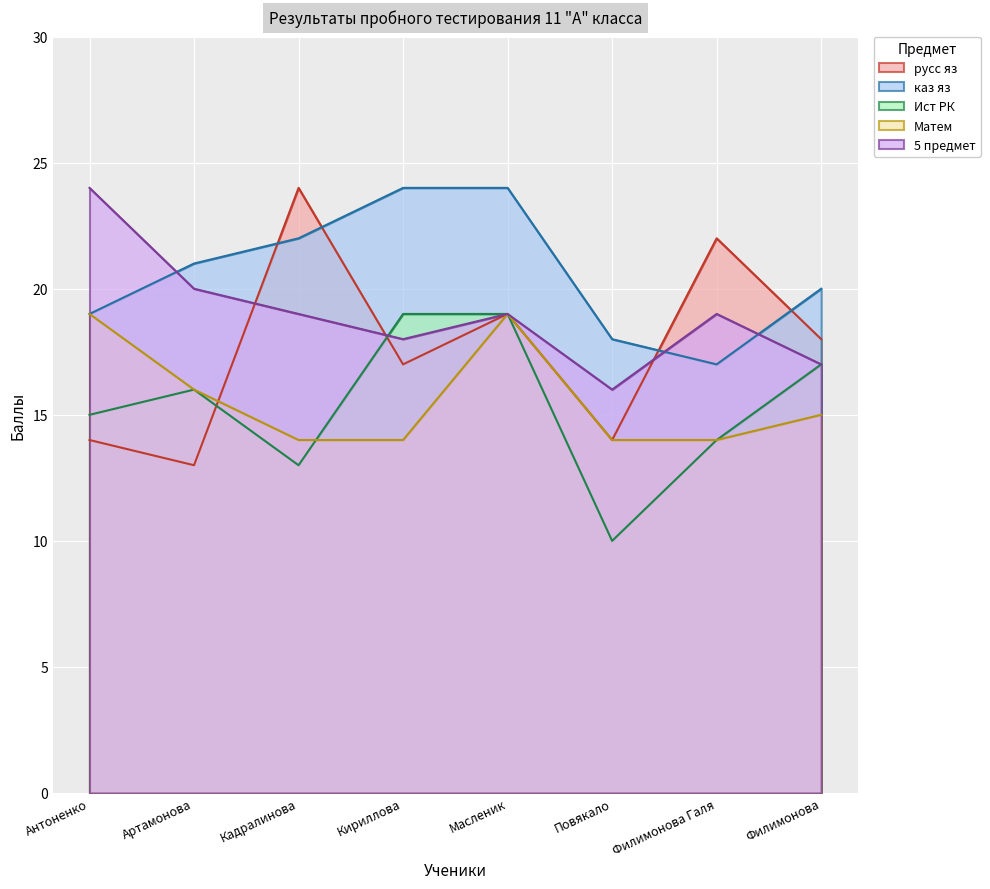

True or false: русс яз has more than 2 points higher than both neighbors.

True